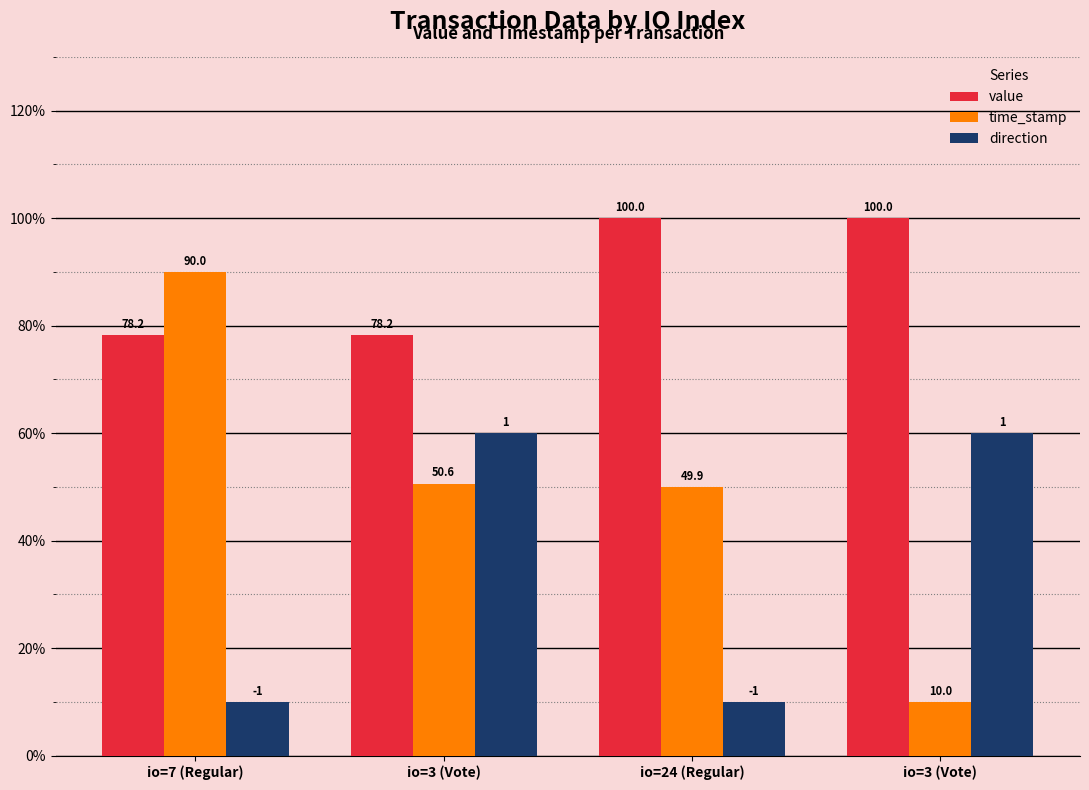

What is the difference between the maximum and minimum values in the value series?

21.8